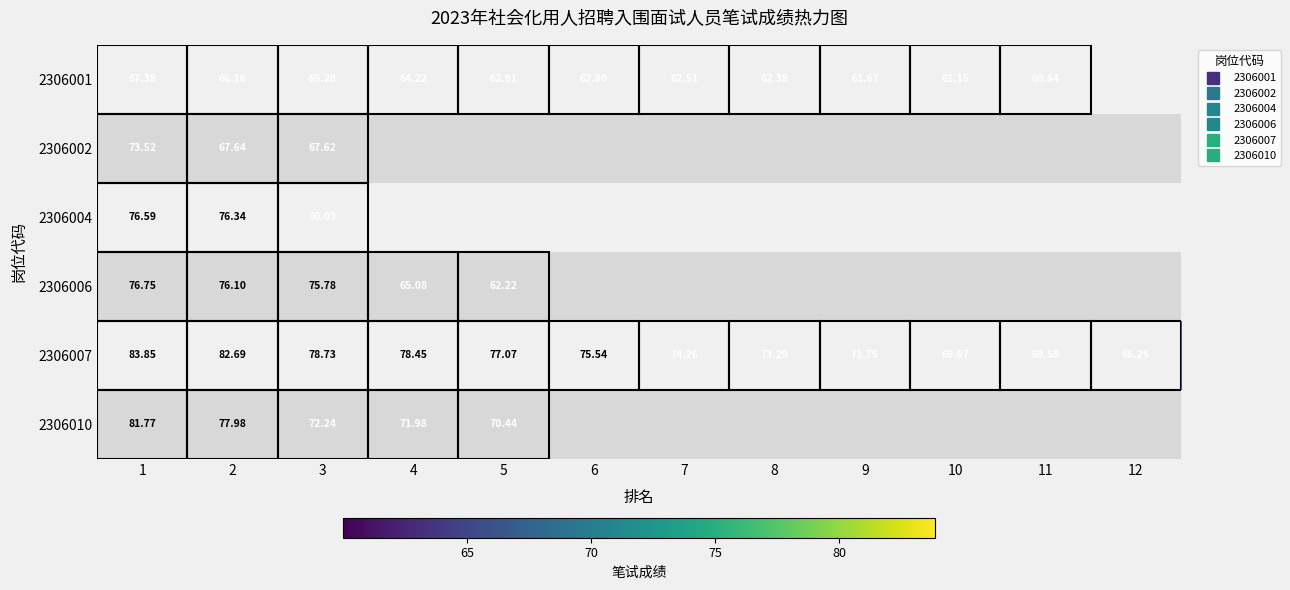

The value of 2306001 at 7 is 91.9. True or false?

False